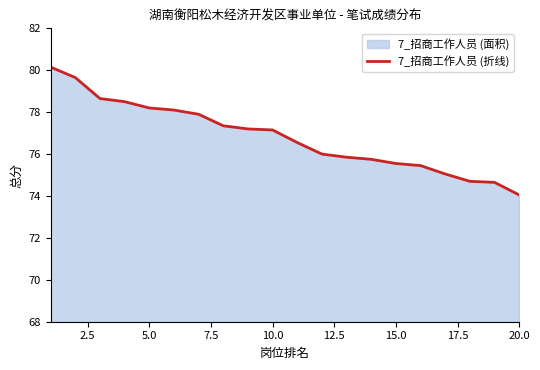

Which label corresponds to the smallest value in the chart?

20.0